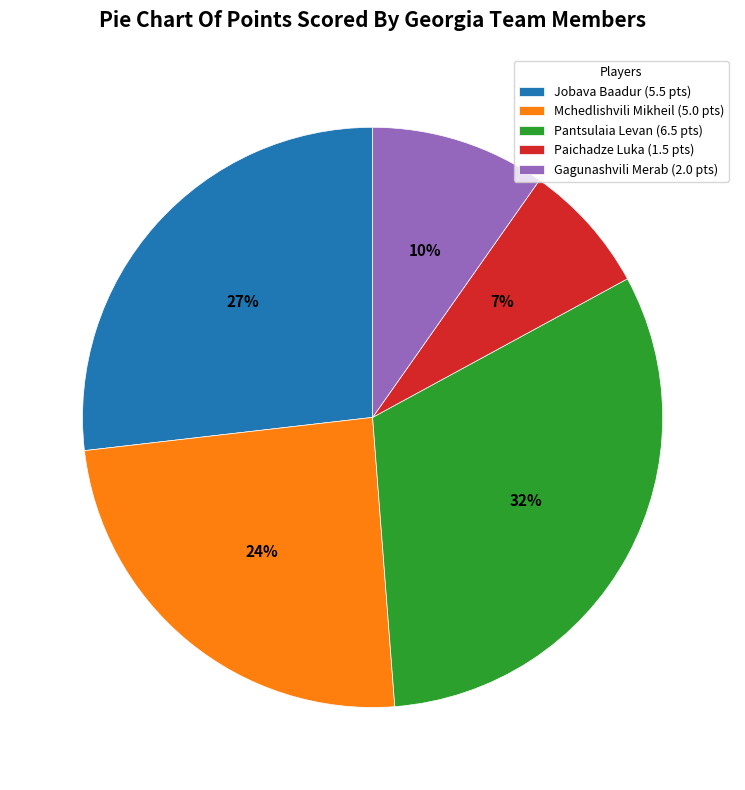

To the nearest percent, what is the combined percentage of Mchedlishvili Mikheil (5.0 pts) and Jobava Baadur (5.5 pts)?

51%